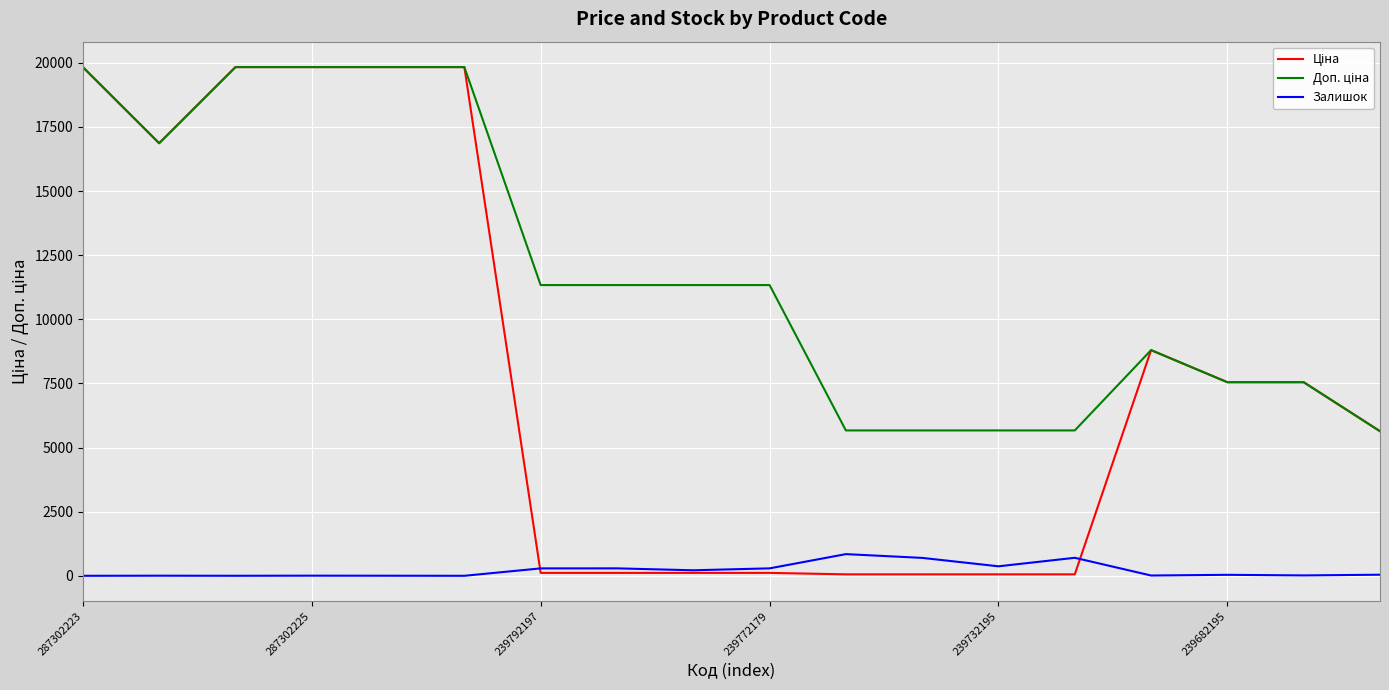

Does the chart have visible grid lines?

Yes